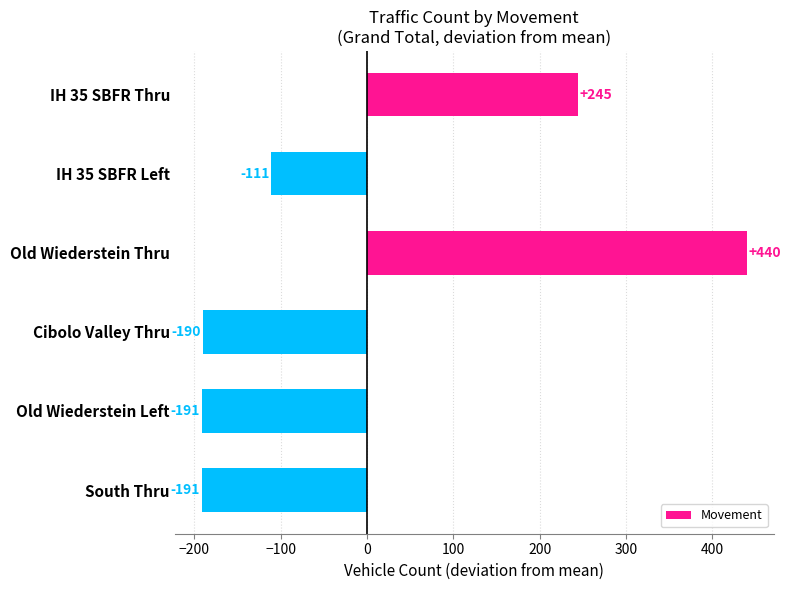

Is it true that the value at Old Wiederstein Left is -53.2?

False